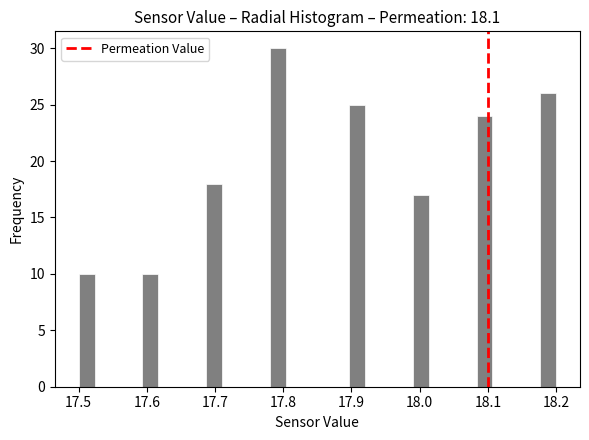

Around what value on the x-axis is the tallest bar? Give the approximate position of its centre, as read against the axis.

17.79